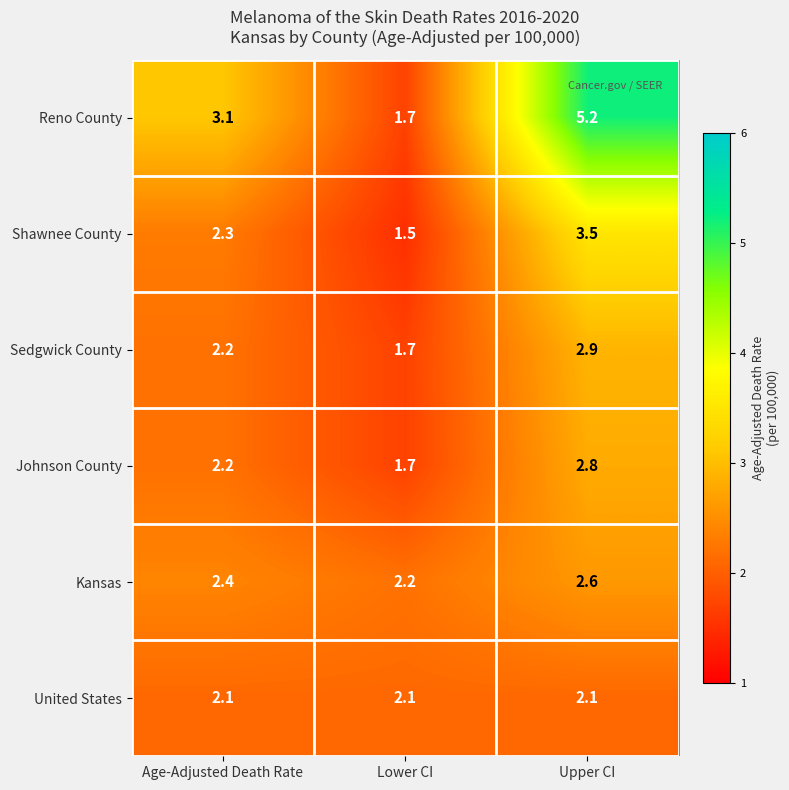

Rank the series by their maximum value, from lowest to highest.

United States, Kansas, Johnson County, Sedgwick County, Shawnee County, Reno County